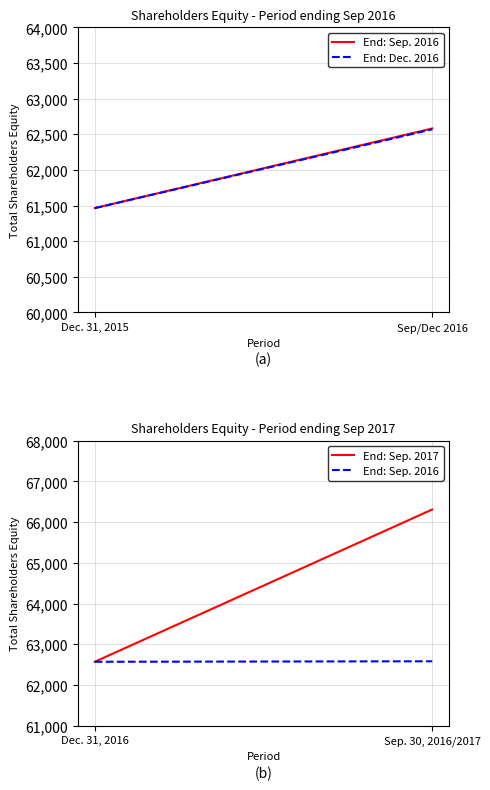

Does the chart display data point markers on the line(s)?

No